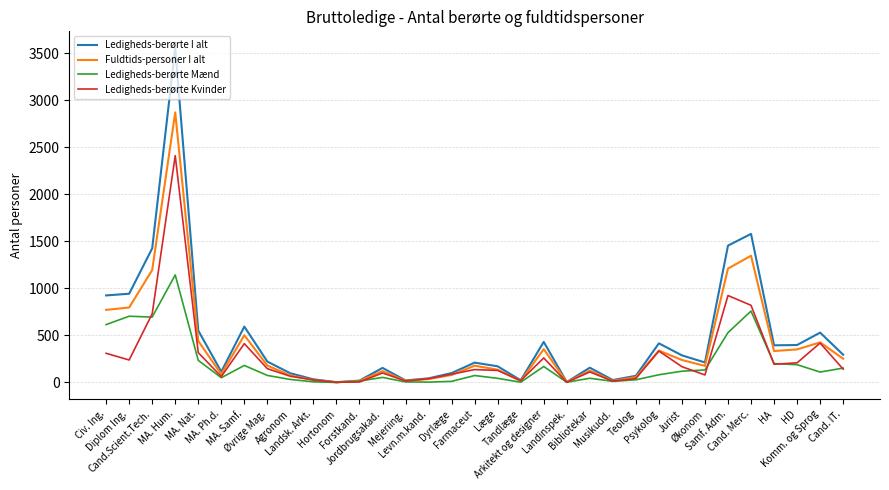

List the series in order of their peak value, lowest first.

Ledigheds-berørte Mænd, Ledigheds-berørte Kvinder, Fuldtids-personer I alt, Ledigheds-berørte I alt